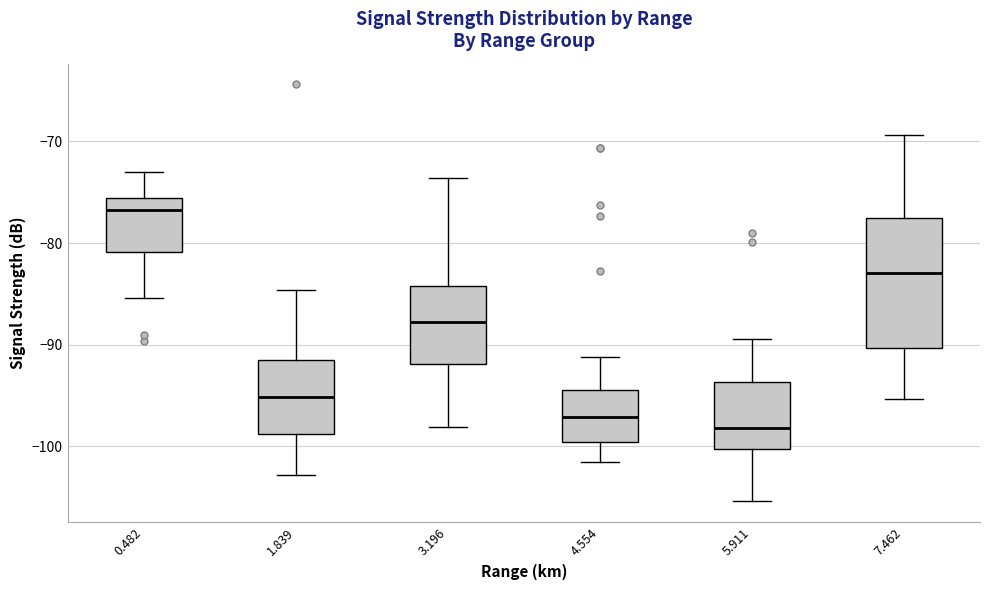

Reading left to right, read every box against the y-axis: the position of its median line, the range the box covers, and the ends of its whiskers. The values are not printed on the chart, so give them approximately, as read against the axis.

0.482: median -77, box -81 to -76, whiskers -85 to -73
1.839: median -95, box -99 to -92, whiskers -103 to -85
3.196: median -88, box -92 to -84, whiskers -98 to -74
4.554: median -97, box -100 to -94, whiskers -101 to -91
5.911: median -98, box -100 to -94, whiskers -105 to -89
7.462: median -83, box -90 to -78, whiskers -95 to -69